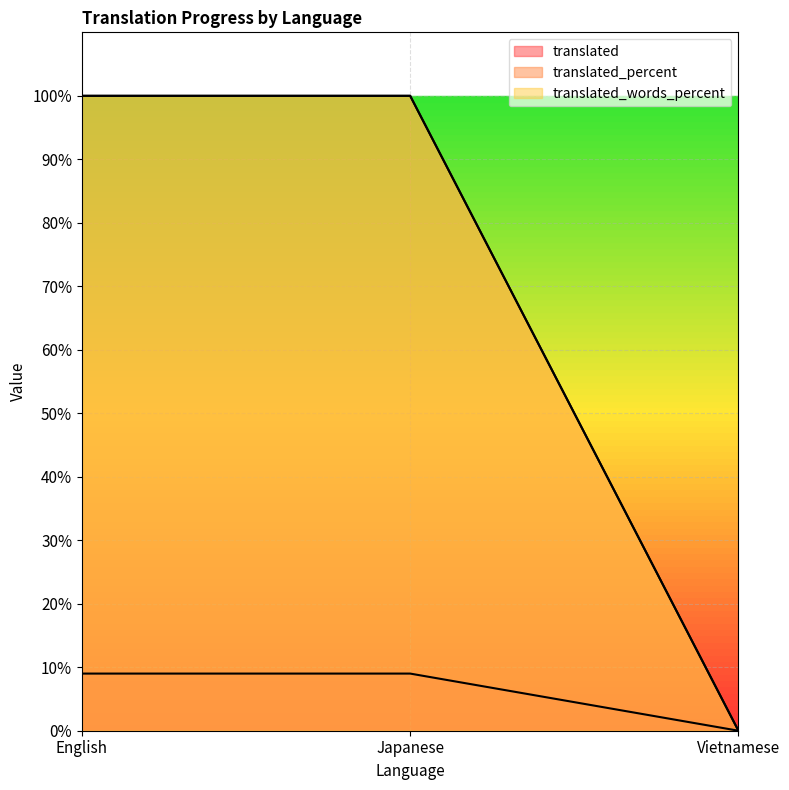

Which series changed the most between English and Vietnamese?

translated_percent